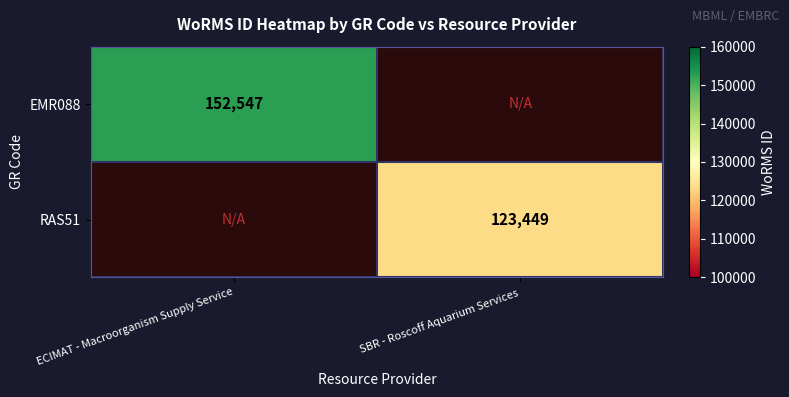

Which category has the highest value across all series?

ECIMAT - Macroorganism Supply Service